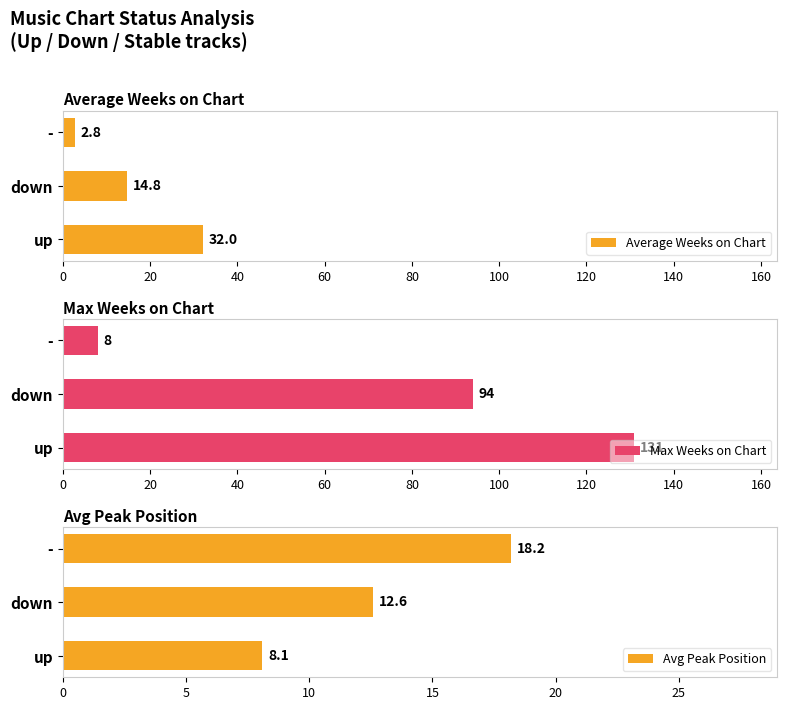

How many values in the Average Weeks on Chart series exceed 14?

2